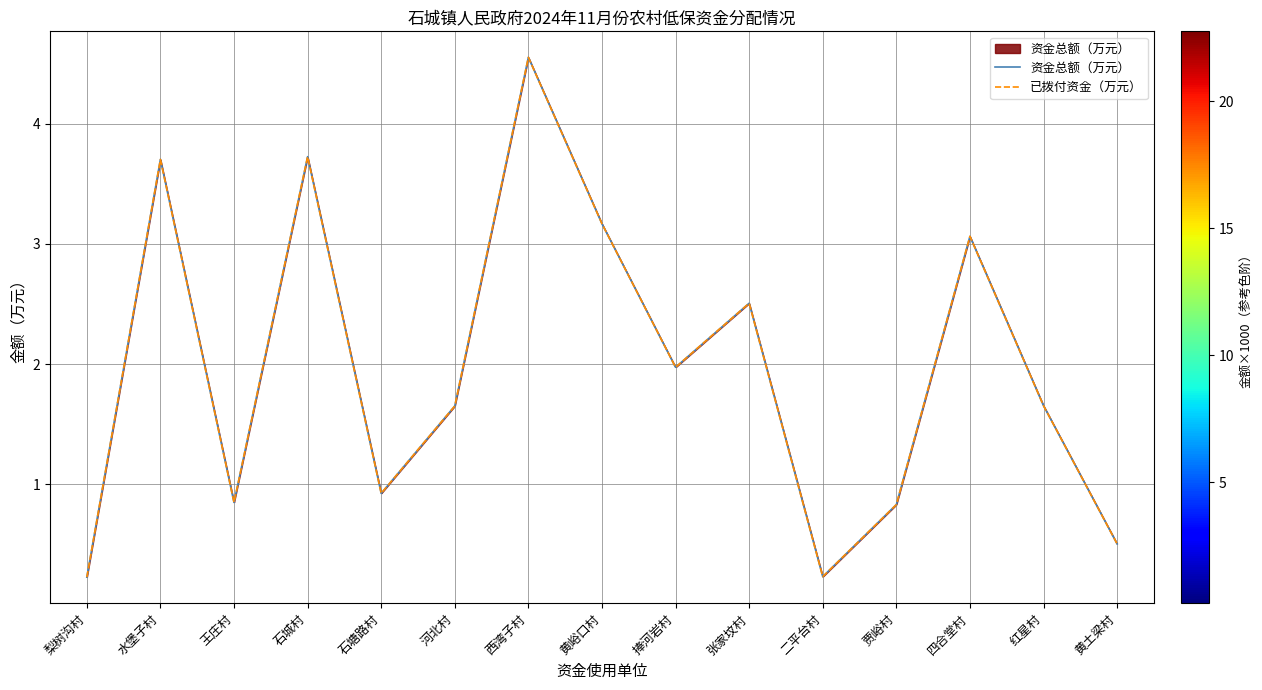

What is the value of the 已拨付资金（万元） point at the 11th from the left?

0.2